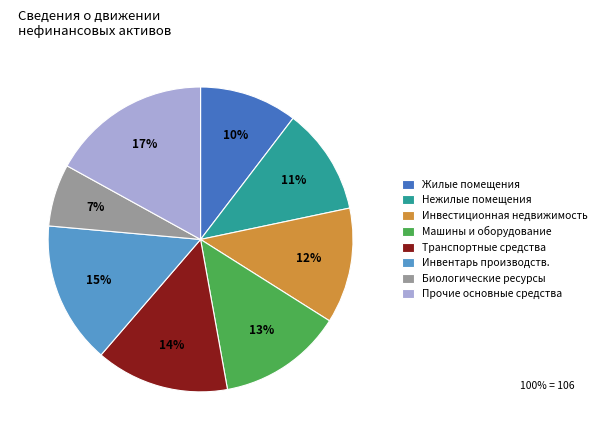

What is the ratio of the value at Жилые помещения to the value at Прочие основные средства?

0.6